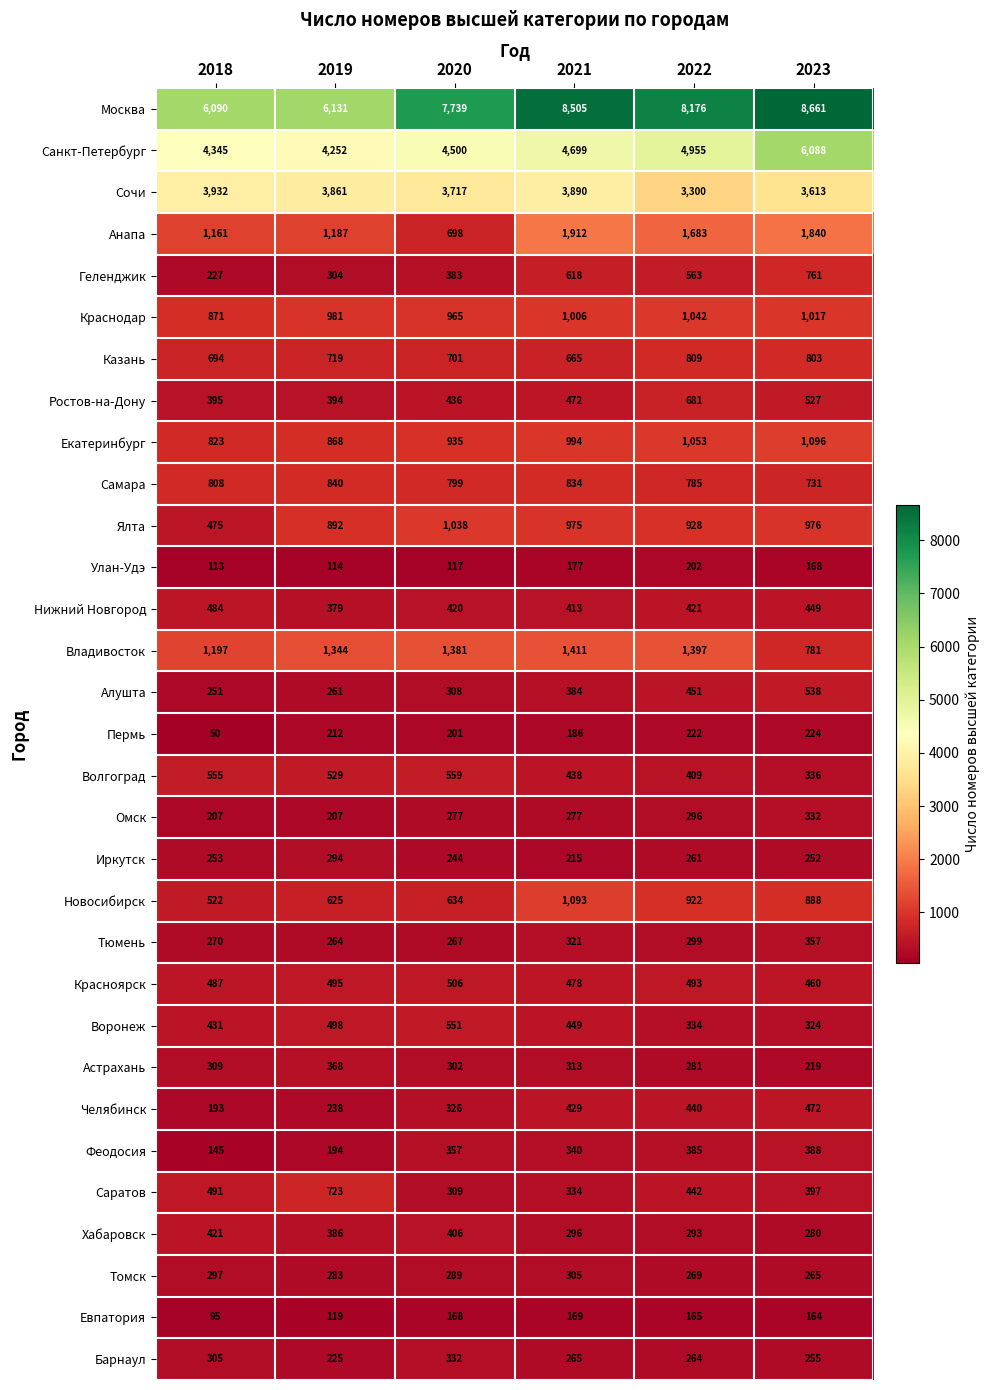

At how many categories does at least one series exceed 1422?

6